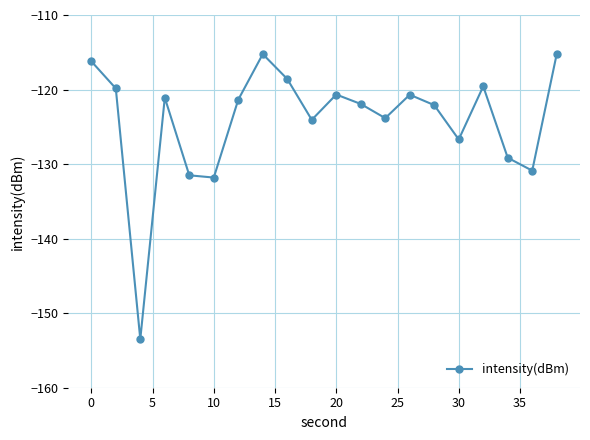

What is the smallest value displayed?

-153.5